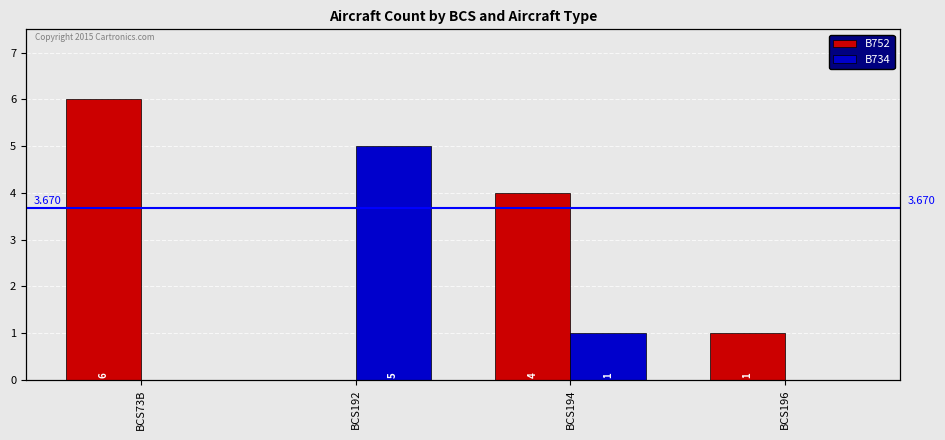

Rank the series at BCS73B from highest to lowest value.

B752, B734